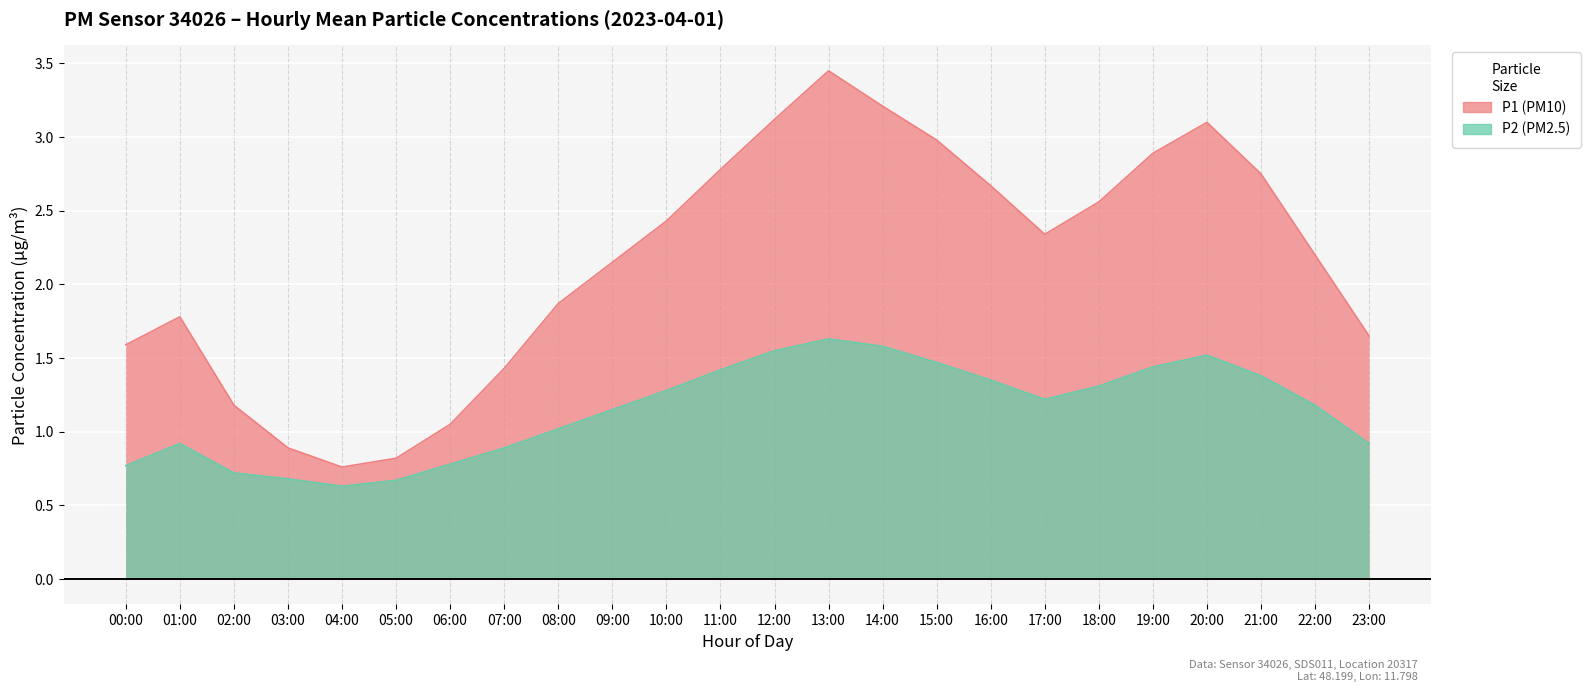

At which category is the sum across all series the highest?

13:00